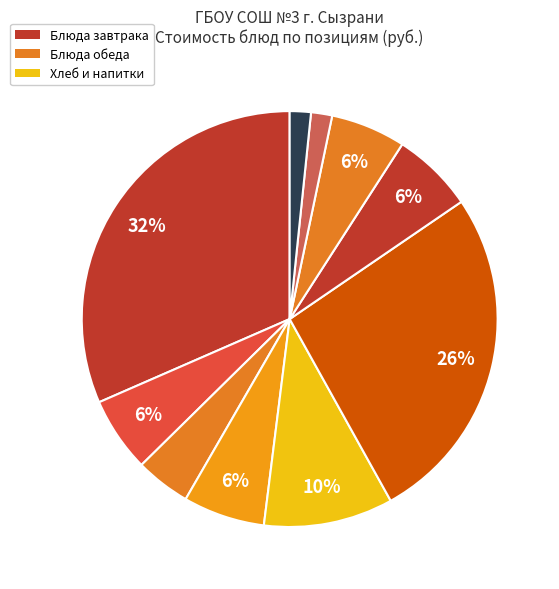

Count the number of slices in the pie.

10